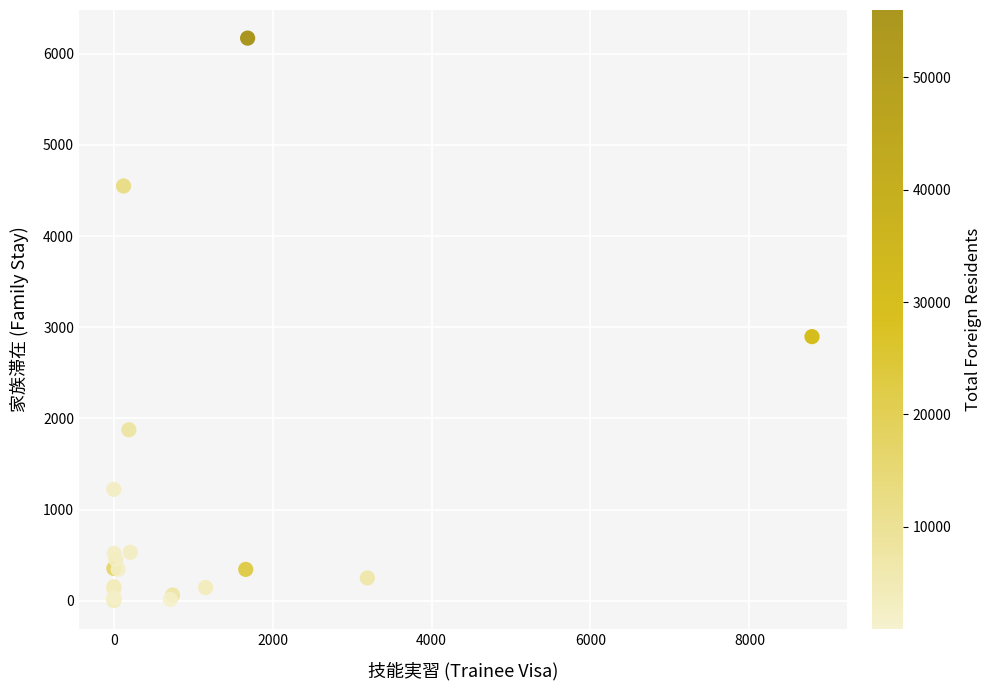

What Y value in the scatter plot is closest to 3086?

2897